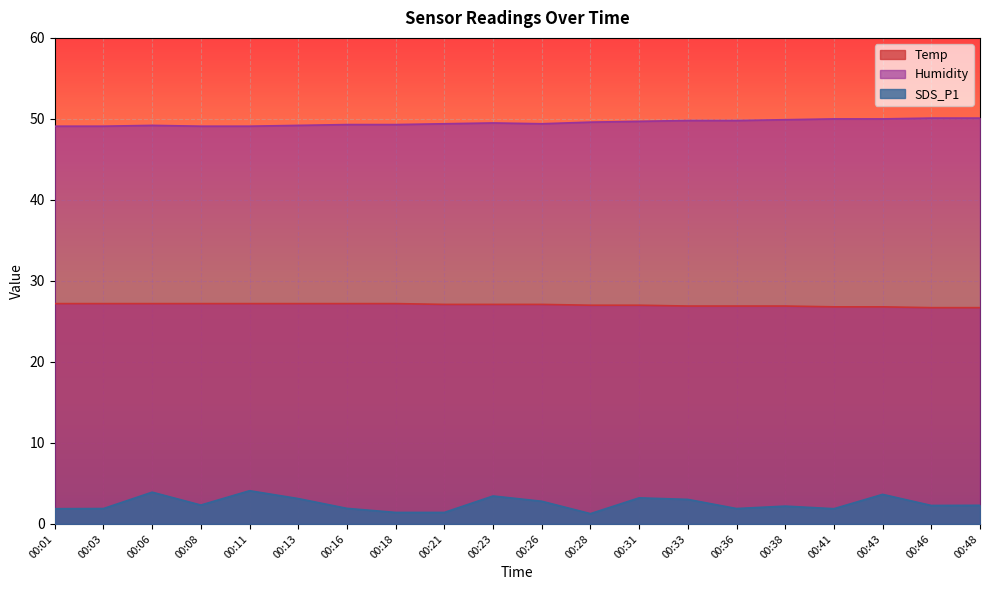

In Humidity, how many points are higher than both neighbors (excluding endpoints)?

2